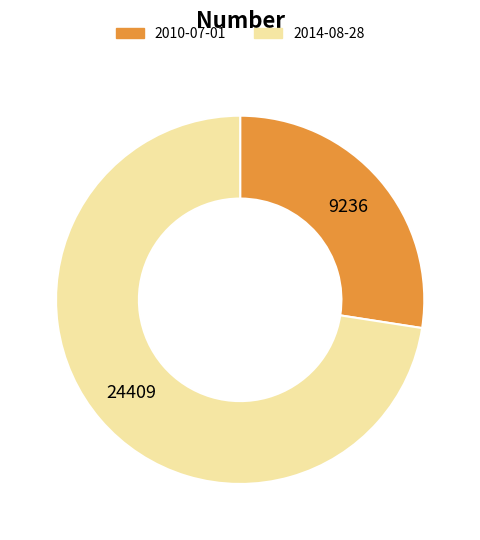

Do 2010-07-01 and 2014-08-28 together represent more than half of the pie?

Yes